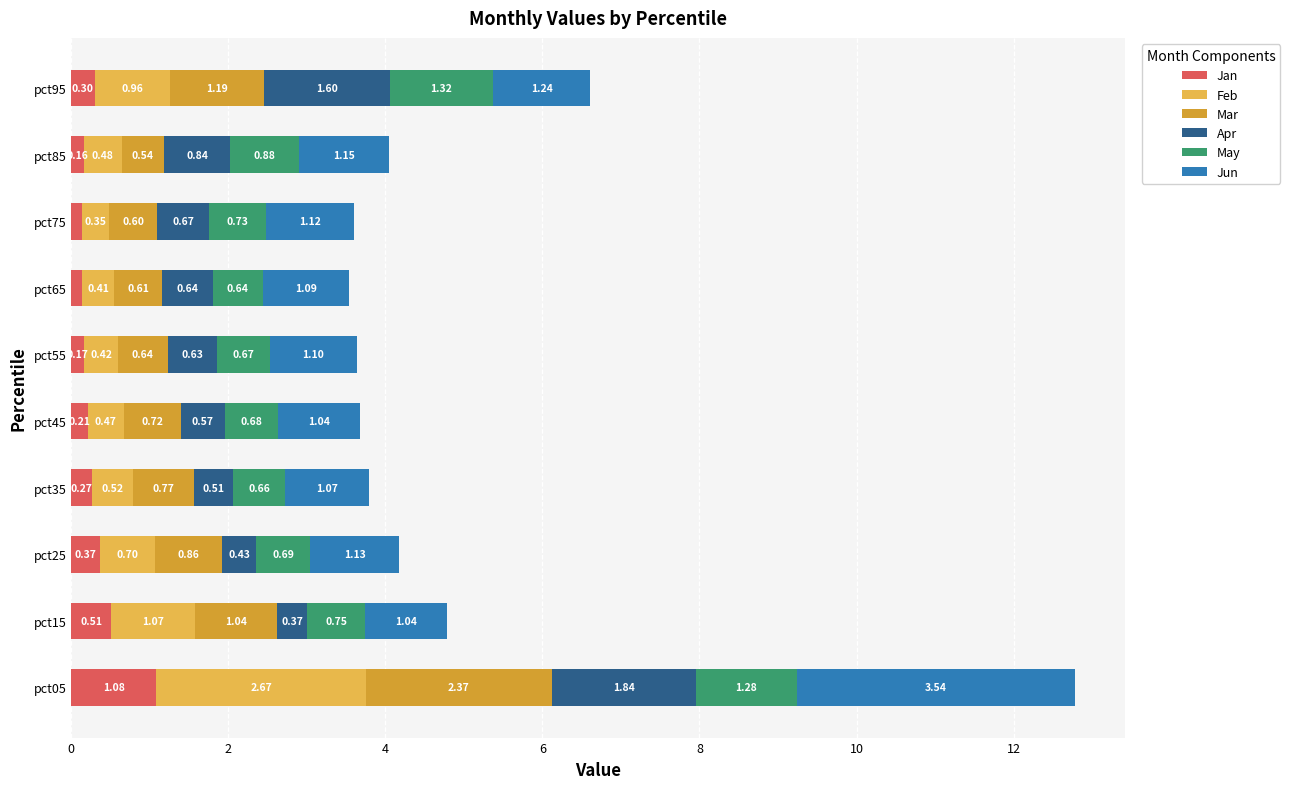

What is the total value across all series at pct95?

6.6